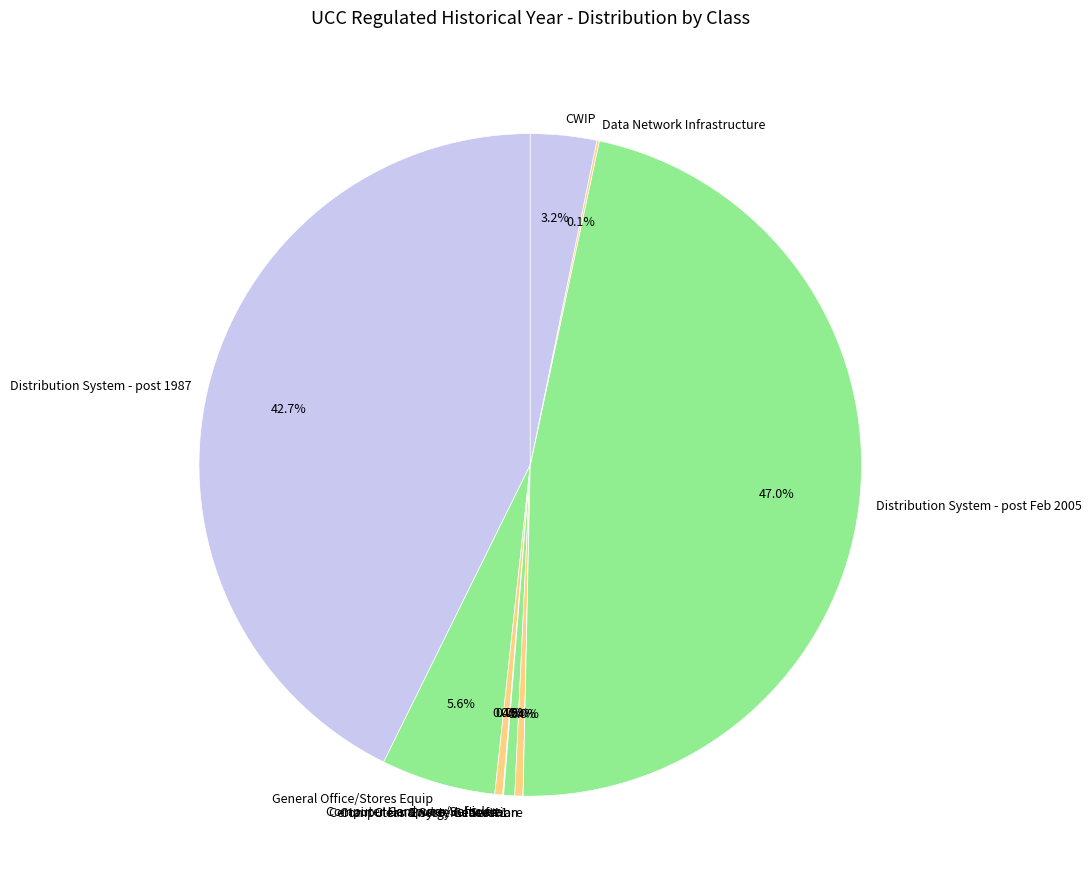

How much of the chart is everything except CWIP?

96.8%